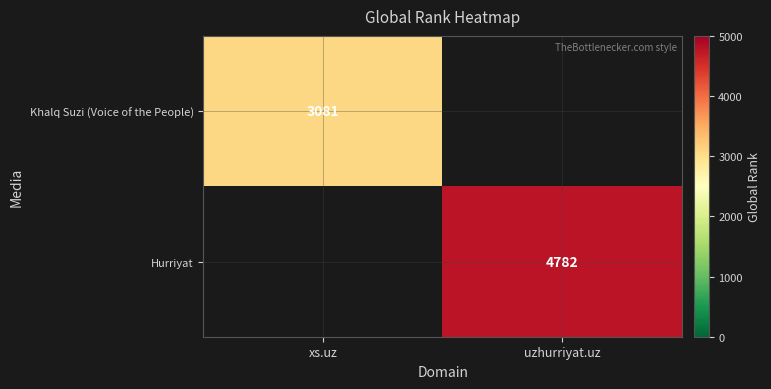

At which category does the chart reach its peak across all series?

uzhurriyat.uz